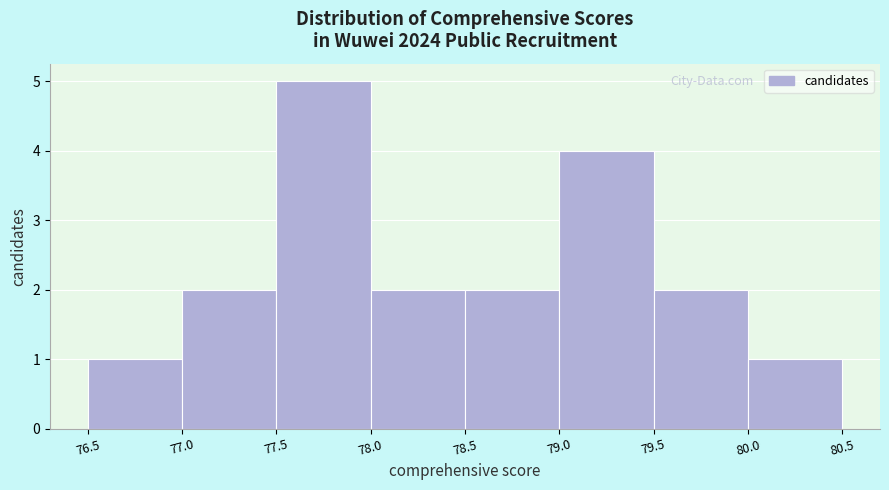

Reading left to right, list every bar in this chart as the range it spans on the x-axis followed by its height. The values are not printed on the chart, so give them approximately, as read against the axis.

76.5 to 77.0: 1
77.0 to 77.5: 2
77.5 to 78.0: 5
78.0 to 78.5: 2
78.5 to 79.0: 2
79.0 to 79.5: 4
79.5 to 80.0: 2
80.0 to 80.5: 1